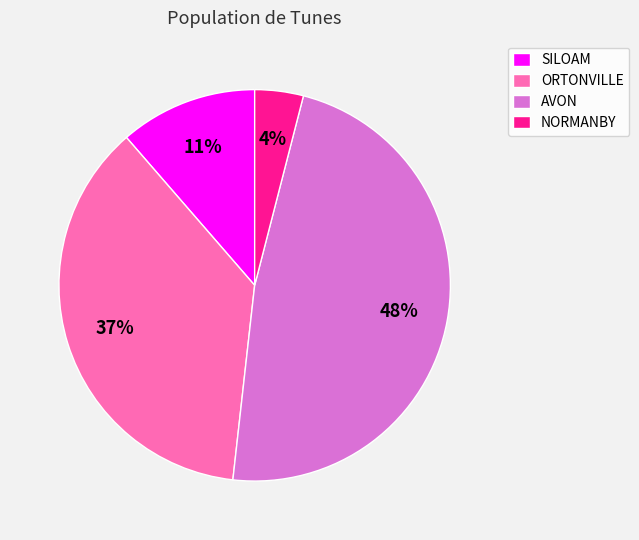

Do SILOAM and ORTONVILLE together represent more than half of the pie?

No